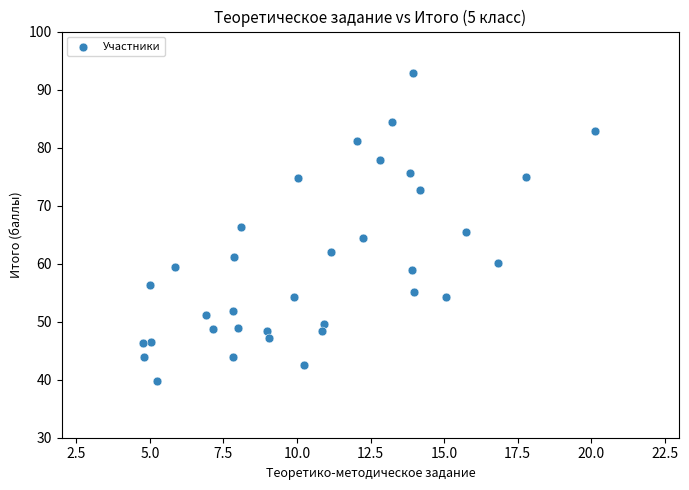

What is the range of Y values (max minus min)?

53.2